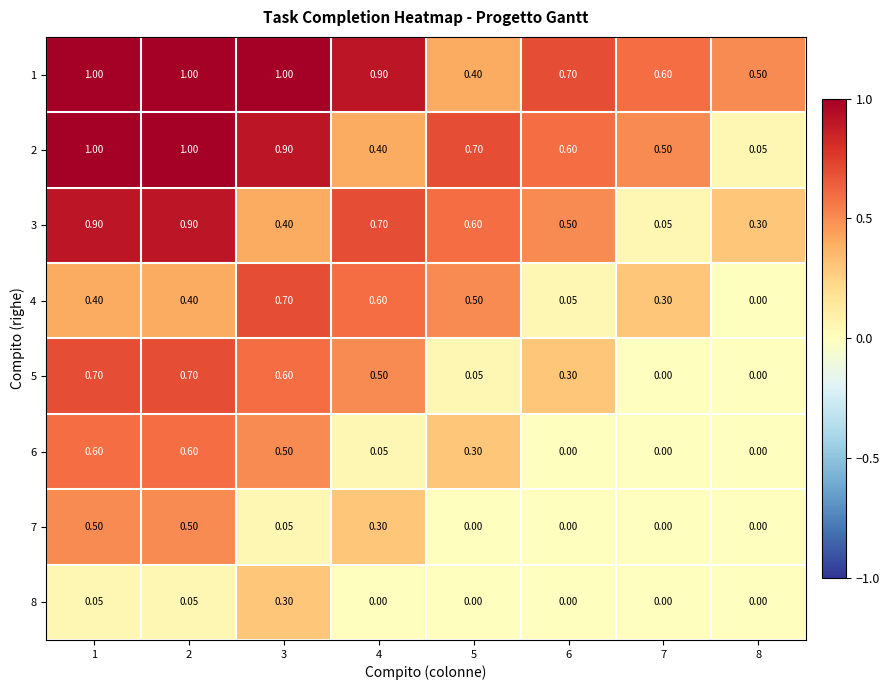

Which series changed the most between 6 and 7?

3